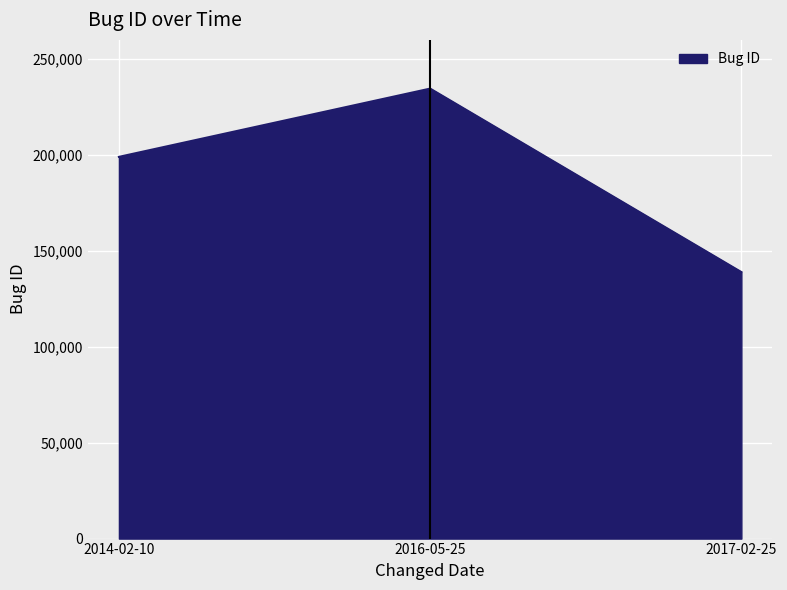

Count the number of data series in this chart.

1